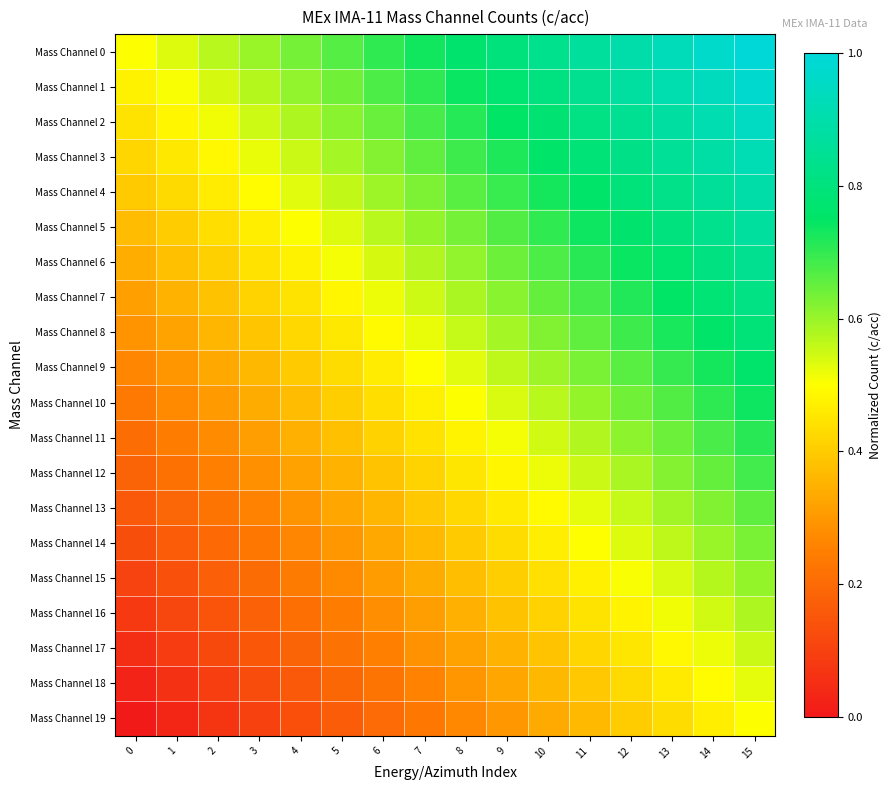

Reading left to right, extract all data points from this chart.

Mass Channel 0: 0=0.5	1=0.5	2=0.6	3=0.6	4=0.6	5=0.7	6=0.7	7=0.7	8=0.8	9=0.8	10=0.8	11=0.9	12=0.9	13=0.9	14=1.0	15=1.0
Mass Channel 1: 0=0.5	1=0.5	2=0.5	3=0.6	4=0.6	5=0.6	6=0.7	7=0.7	8=0.7	9=0.8	10=0.8	11=0.8	12=0.9	13=0.9	14=0.9	15=1.0
Mass Channel 2: 0=0.4	1=0.5	2=0.5	3=0.5	4=0.6	5=0.6	6=0.6	7=0.7	8=0.7	9=0.7	10=0.8	11=0.8	12=0.8	13=0.9	14=0.9	15=0.9
Mass Channel 3: 0=0.4	1=0.5	2=0.5	3=0.5	4=0.6	5=0.6	6=0.6	7=0.7	8=0.7	9=0.7	10=0.8	11=0.8	12=0.8	13=0.9	14=0.9	15=0.9
Mass Channel 4: 0=0.4	1=0.4	2=0.5	3=0.5	4=0.5	5=0.6	6=0.6	7=0.6	8=0.7	9=0.7	10=0.7	11=0.8	12=0.8	13=0.8	14=0.9	15=0.9
Mass Channel 5: 0=0.4	1=0.4	2=0.4	3=0.5	4=0.5	5=0.5	6=0.6	7=0.6	8=0.6	9=0.7	10=0.7	11=0.7	12=0.8	13=0.8	14=0.8	15=0.9
Mass Channel 6: 0=0.3	1=0.4	2=0.4	3=0.4	4=0.5	5=0.5	6=0.5	7=0.6	8=0.6	9=0.6	10=0.7	11=0.7	12=0.7	13=0.8	14=0.8	15=0.8
Mass Channel 7: 0=0.3	1=0.3	2=0.4	3=0.4	4=0.4	5=0.5	6=0.5	7=0.5	8=0.6	9=0.6	10=0.6	11=0.7	12=0.7	13=0.7	14=0.8	15=0.8
Mass Channel 8: 0=0.3	1=0.3	2=0.4	3=0.4	4=0.4	5=0.5	6=0.5	7=0.5	8=0.6	9=0.6	10=0.6	11=0.7	12=0.7	13=0.7	14=0.8	15=0.8
Mass Channel 9: 0=0.3	1=0.3	2=0.3	3=0.4	4=0.4	5=0.4	6=0.5	7=0.5	8=0.5	9=0.6	10=0.6	11=0.6	12=0.7	13=0.7	14=0.7	15=0.8
Mass Channel 10: 0=0.2	1=0.3	2=0.3	3=0.3	4=0.4	5=0.4	6=0.4	7=0.5	8=0.5	9=0.5	10=0.6	11=0.6	12=0.6	13=0.7	14=0.7	15=0.7
Mass Channel 11: 0=0.2	1=0.2	2=0.3	3=0.3	4=0.3	5=0.4	6=0.4	7=0.4	8=0.5	9=0.5	10=0.5	11=0.6	12=0.6	13=0.6	14=0.7	15=0.7
Mass Channel 12: 0=0.2	1=0.2	2=0.3	3=0.3	4=0.3	5=0.4	6=0.4	7=0.4	8=0.5	9=0.5	10=0.5	11=0.6	12=0.6	13=0.6	14=0.7	15=0.7
Mass Channel 13: 0=0.2	1=0.2	2=0.2	3=0.3	4=0.3	5=0.3	6=0.4	7=0.4	8=0.4	9=0.5	10=0.5	11=0.5	12=0.6	13=0.6	14=0.6	15=0.7
Mass Channel 14: 0=0.1	1=0.2	2=0.2	3=0.2	4=0.3	5=0.3	6=0.3	7=0.4	8=0.4	9=0.4	10=0.5	11=0.5	12=0.5	13=0.6	14=0.6	15=0.6
Mass Channel 15: 0=0.1	1=0.1	2=0.2	3=0.2	4=0.2	5=0.3	6=0.3	7=0.3	8=0.4	9=0.4	10=0.4	11=0.5	12=0.5	13=0.5	14=0.6	15=0.6
Mass Channel 16: 0=0.1	1=0.1	2=0.1	3=0.2	4=0.2	5=0.2	6=0.3	7=0.3	8=0.3	9=0.4	10=0.4	11=0.4	12=0.5	13=0.5	14=0.5	15=0.6
Mass Channel 17: 0=0.1	1=0.1	2=0.1	3=0.2	4=0.2	5=0.2	6=0.3	7=0.3	8=0.3	9=0.4	10=0.4	11=0.4	12=0.5	13=0.5	14=0.5	15=0.6
Mass Channel 18: 0=0.0	1=0.1	2=0.1	3=0.1	4=0.2	5=0.2	6=0.2	7=0.3	8=0.3	9=0.3	10=0.4	11=0.4	12=0.4	13=0.5	14=0.5	15=0.5
Mass Channel 19: 0=0.0	1=0.0	2=0.1	3=0.1	4=0.1	5=0.2	6=0.2	7=0.2	8=0.3	9=0.3	10=0.3	11=0.4	12=0.4	13=0.4	14=0.5	15=0.5